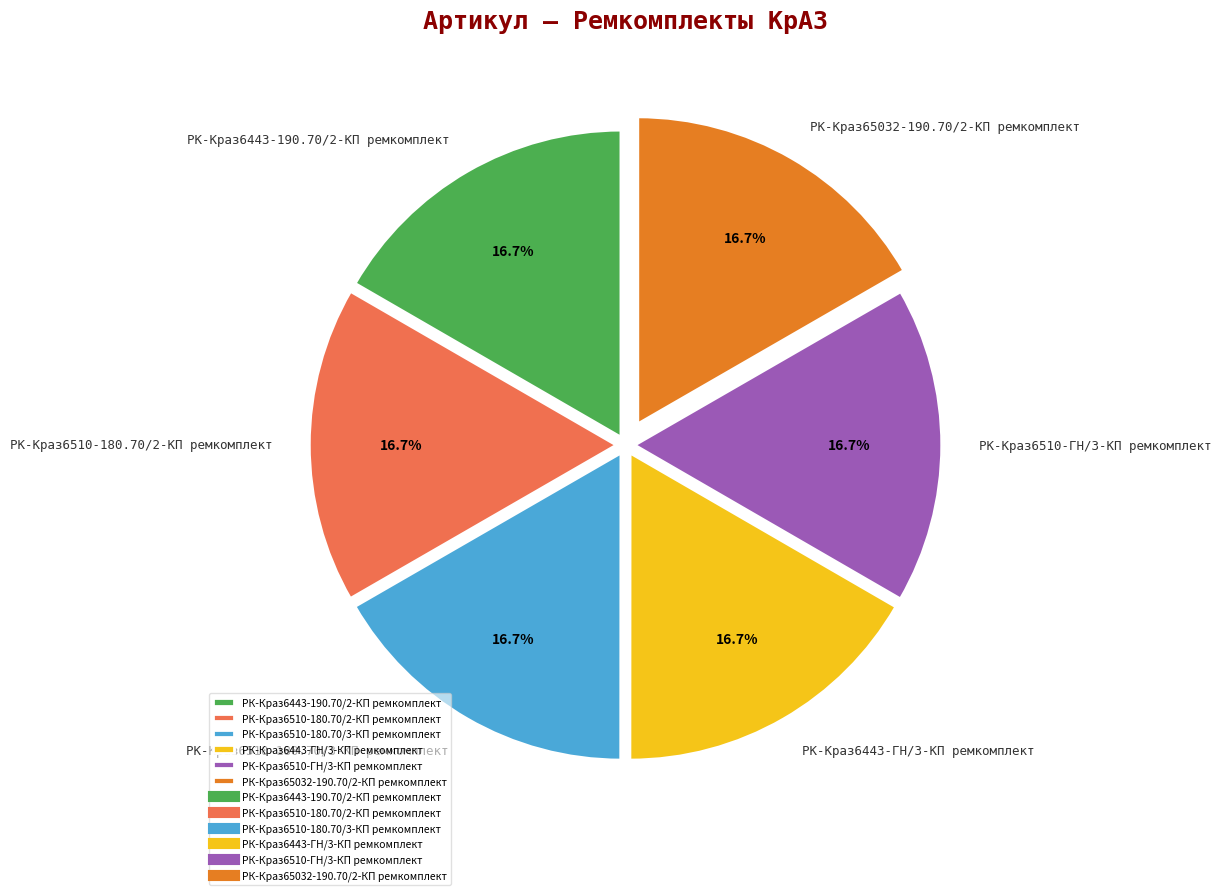

Count the number of slices in the pie.

6